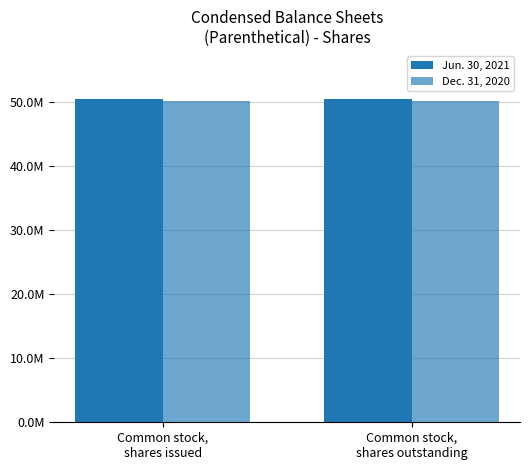

Does the chart contain any negative values?

No